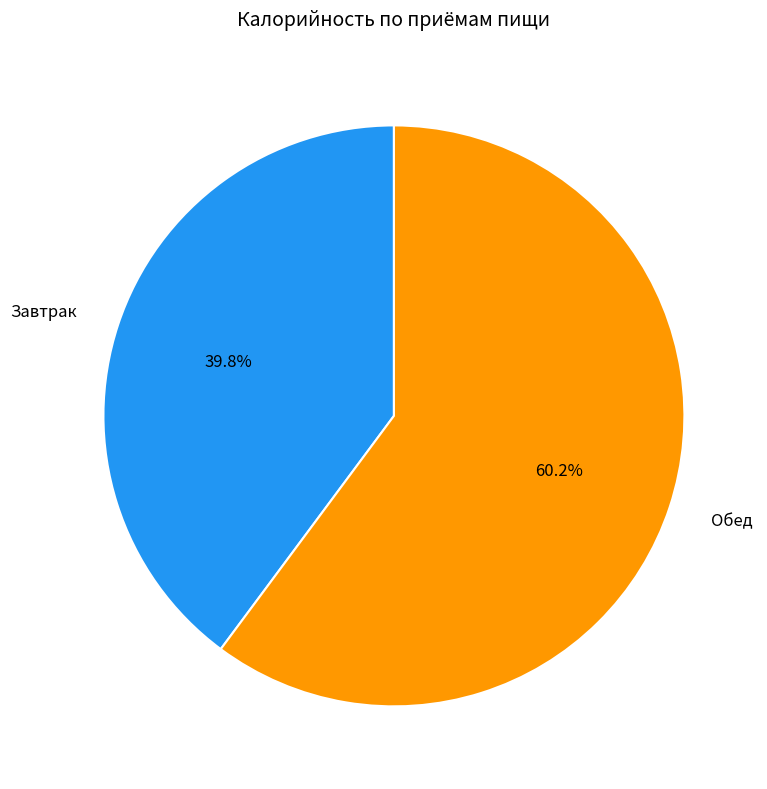

How many slices are in this pie chart?

2